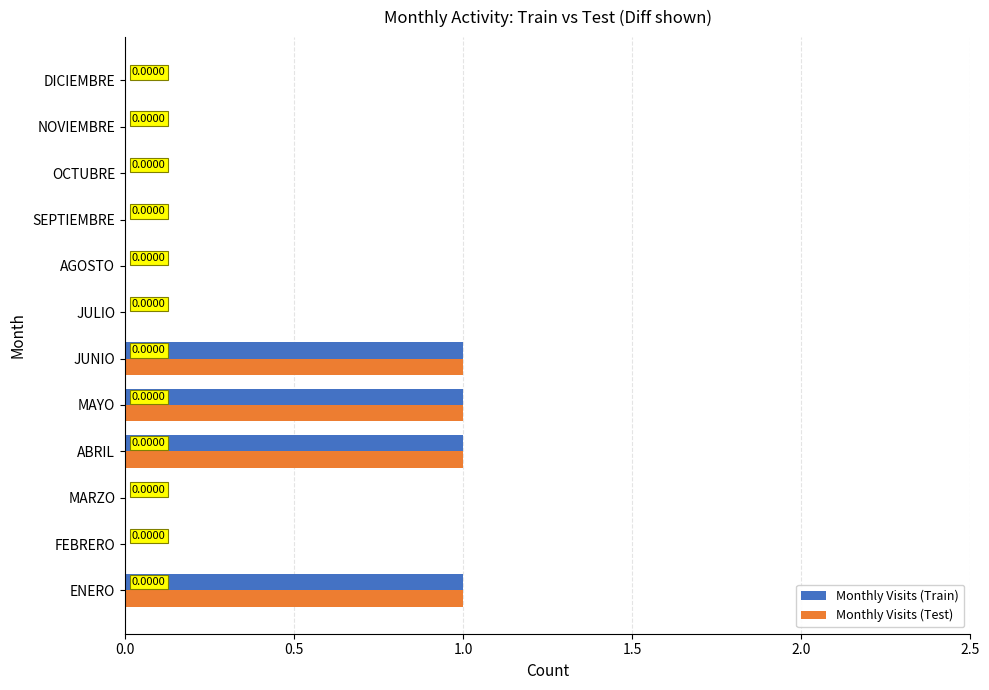

What is the sum of all Monthly Visits (Train) values?

4